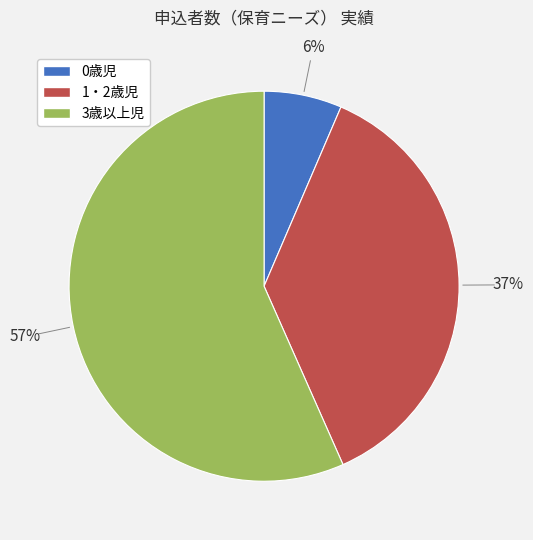

The 0歳児 slice represents 1% of the pie. True or false?

False